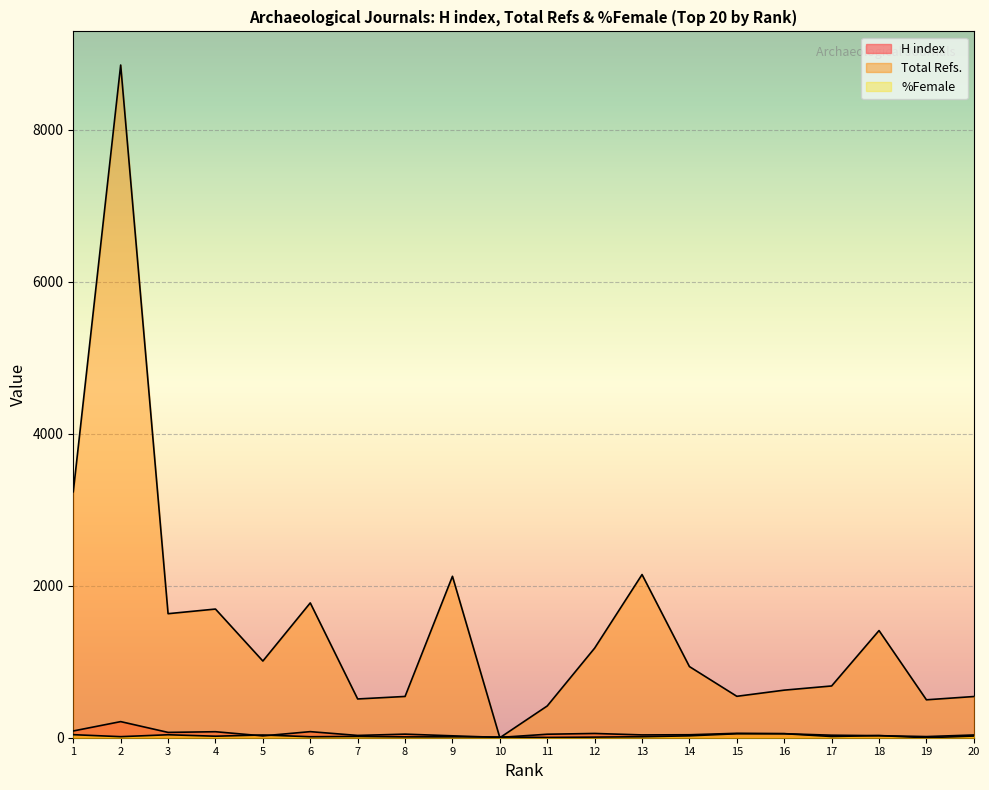

Rank the series at 17 from lowest to highest value.

%Female, H index, Total Refs.